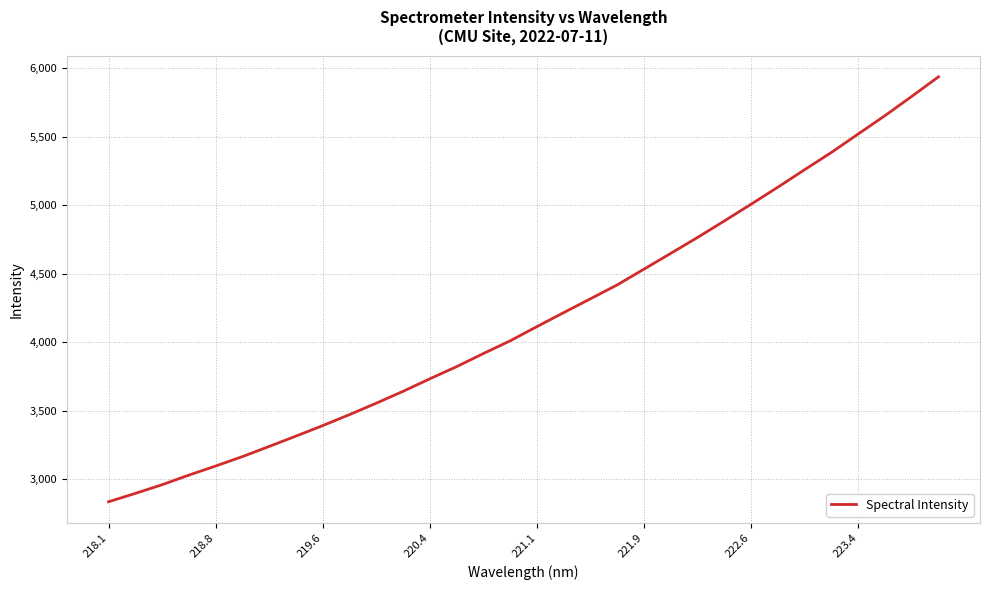

What is the difference between the maximum and minimum values?

3105.6